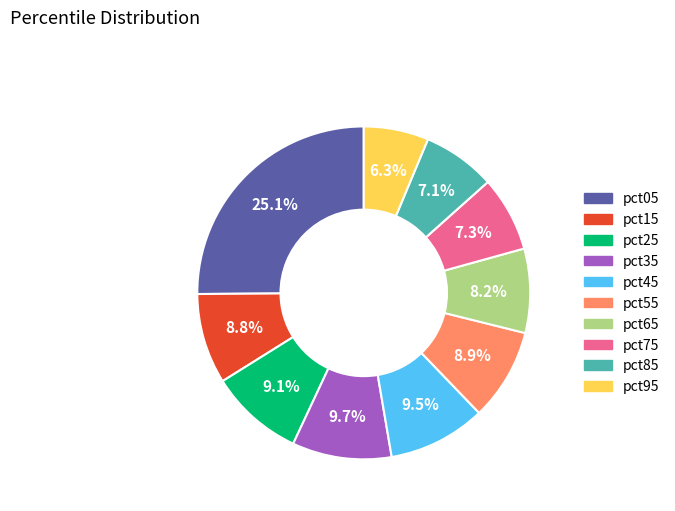

What is the total percentage of pct65 and pct15?

17.0%